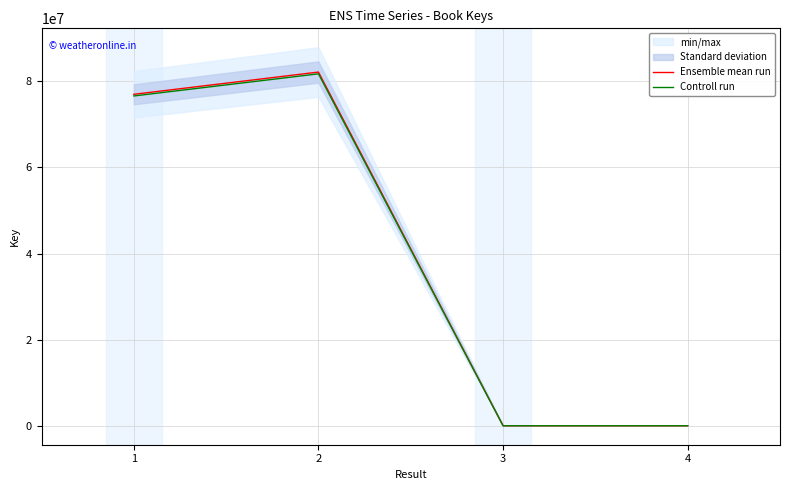

The Controll run series shows 153352.4 at 4. True or false?

True